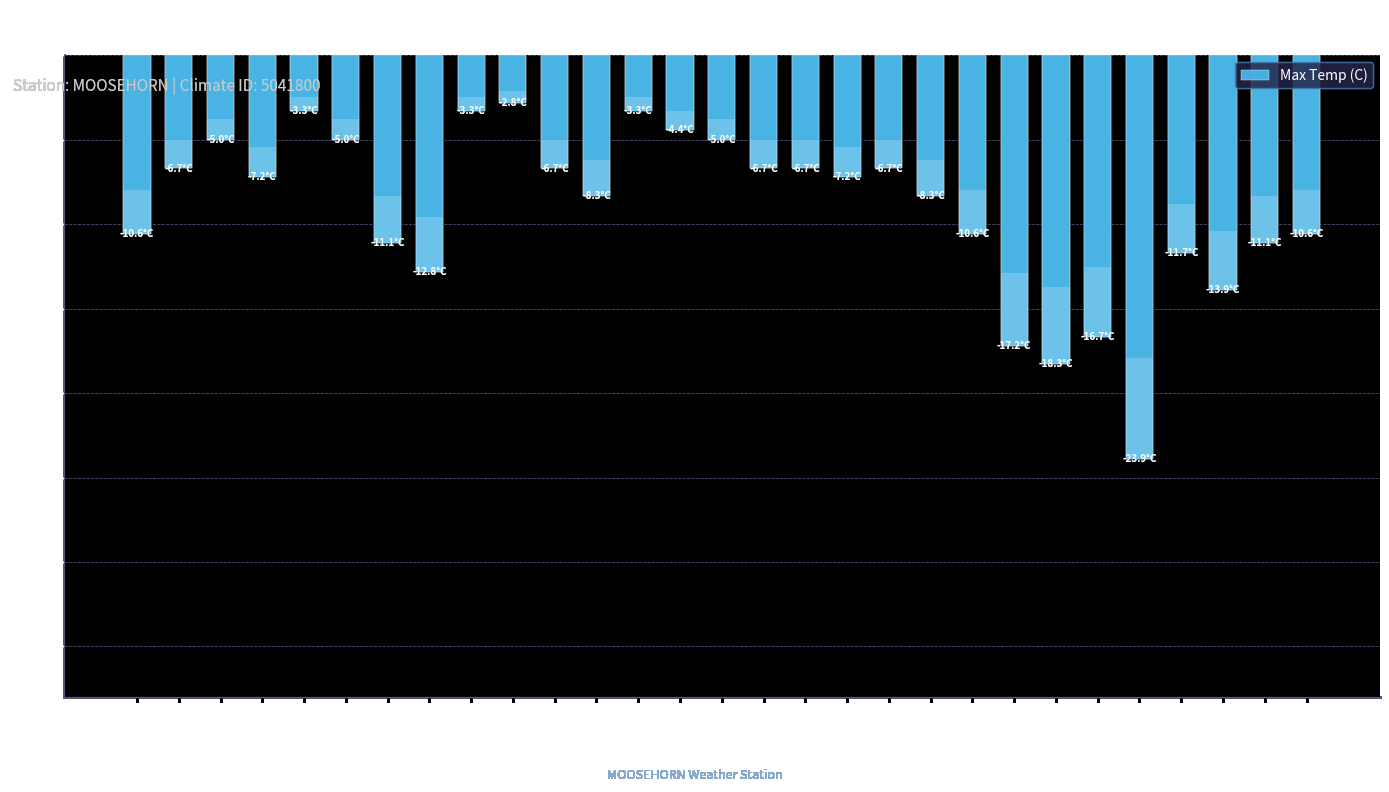

What value does the data have at 20?

8.3